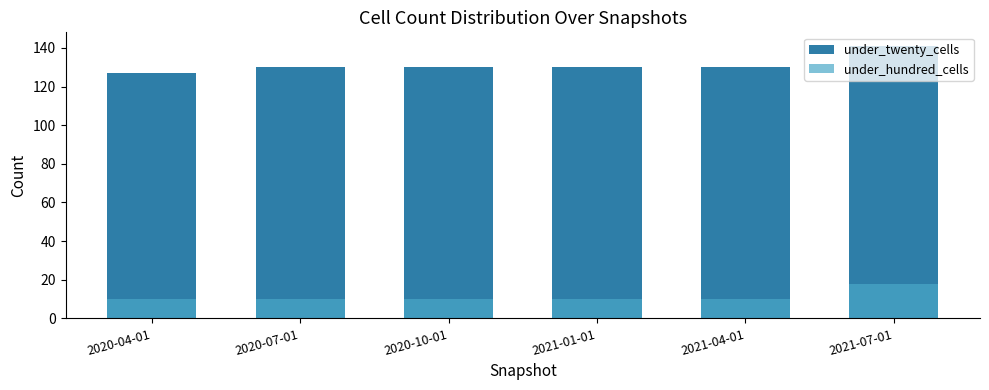

Rank the series by their maximum value, from highest to lowest.

under_twenty_cells, under_hundred_cells